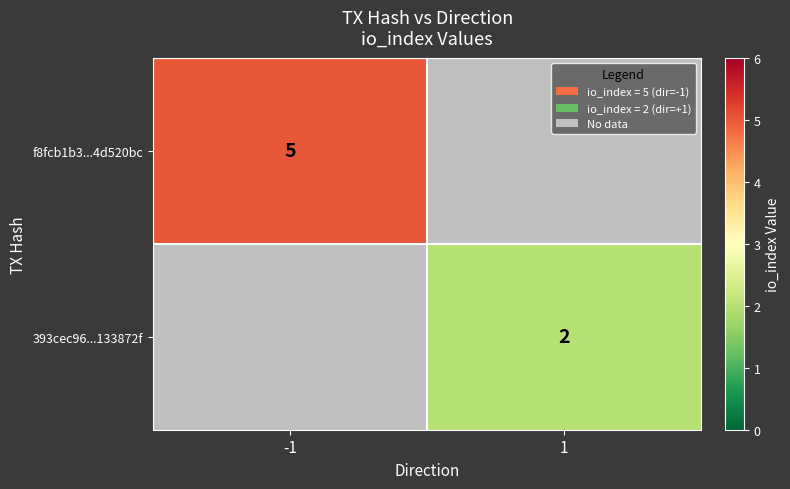

Is the value of 393cec96...133872f at 1 greater than the value of f8fcb1b3...4d520bc at -1?

No